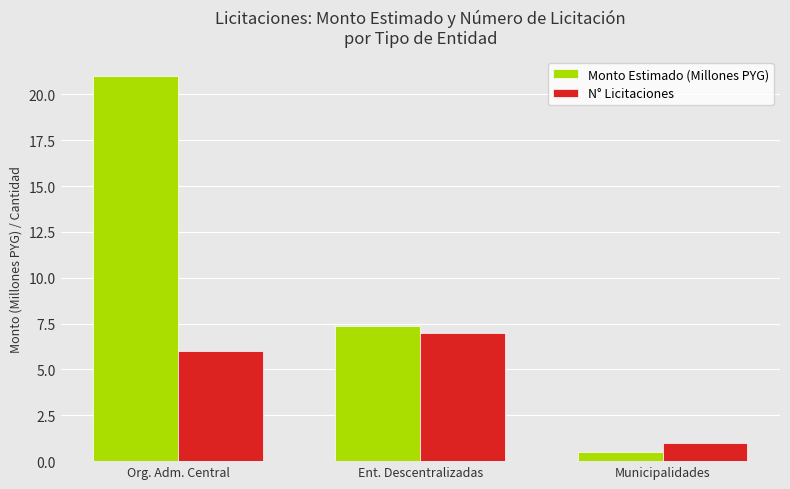

Where is Monto Estimado (Millones PYG) nearest to the value 10?

Ent. Descentralizadas